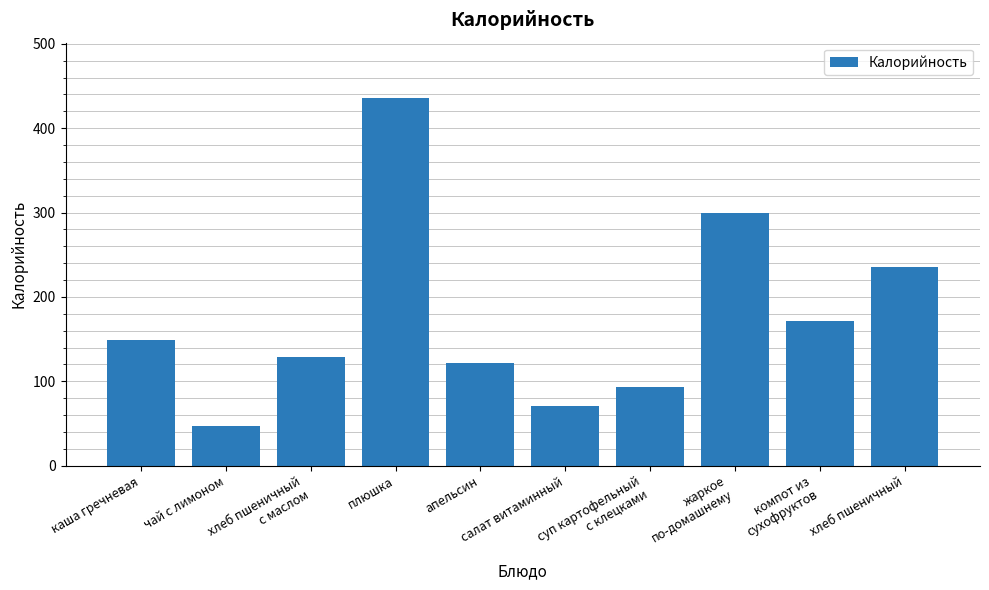

Which label corresponds to the smallest value in the chart?

чай с лимоном